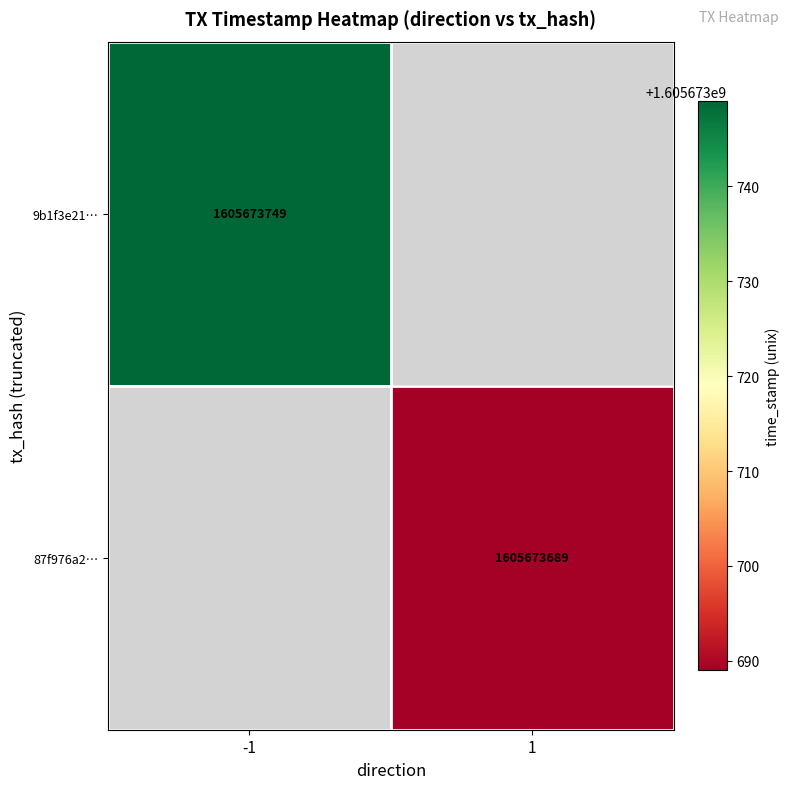

Which series changed the most between direction and time_stamp?

9b1f3e21a185a55aef1de2fcf9ff1235c5b4127